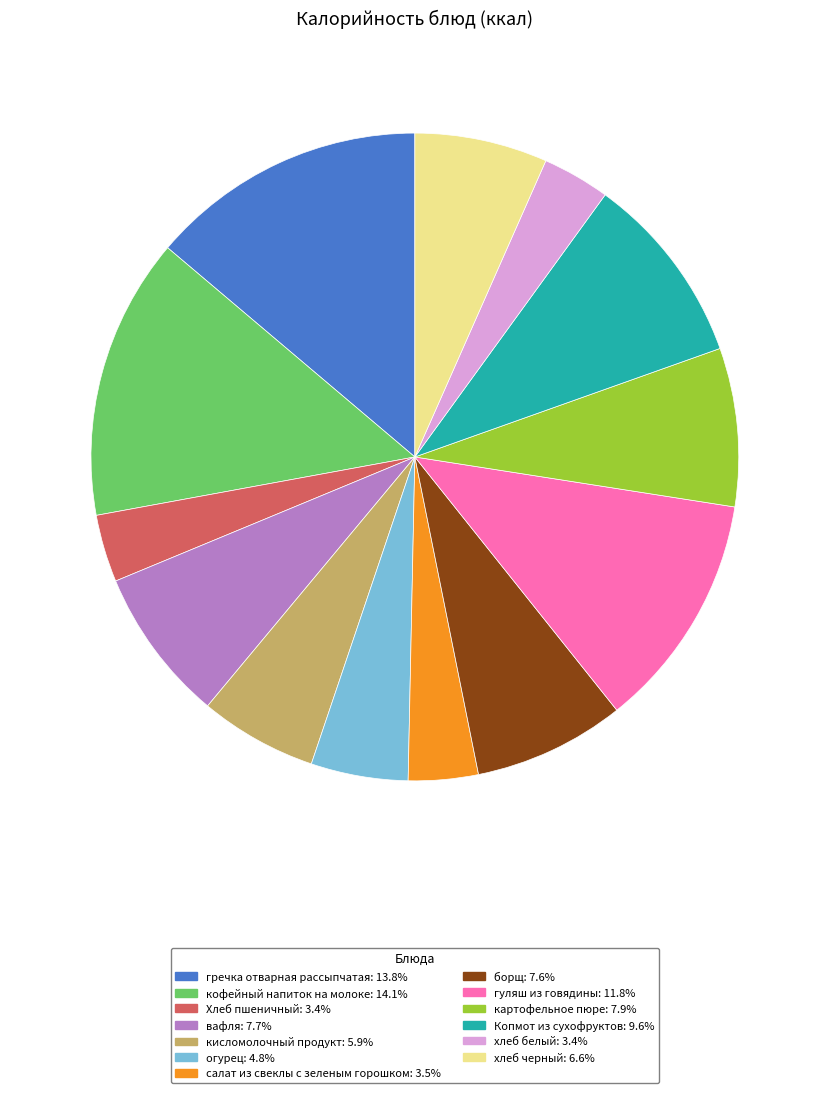

Does картофельное пюре account for over 50% of the chart?

No